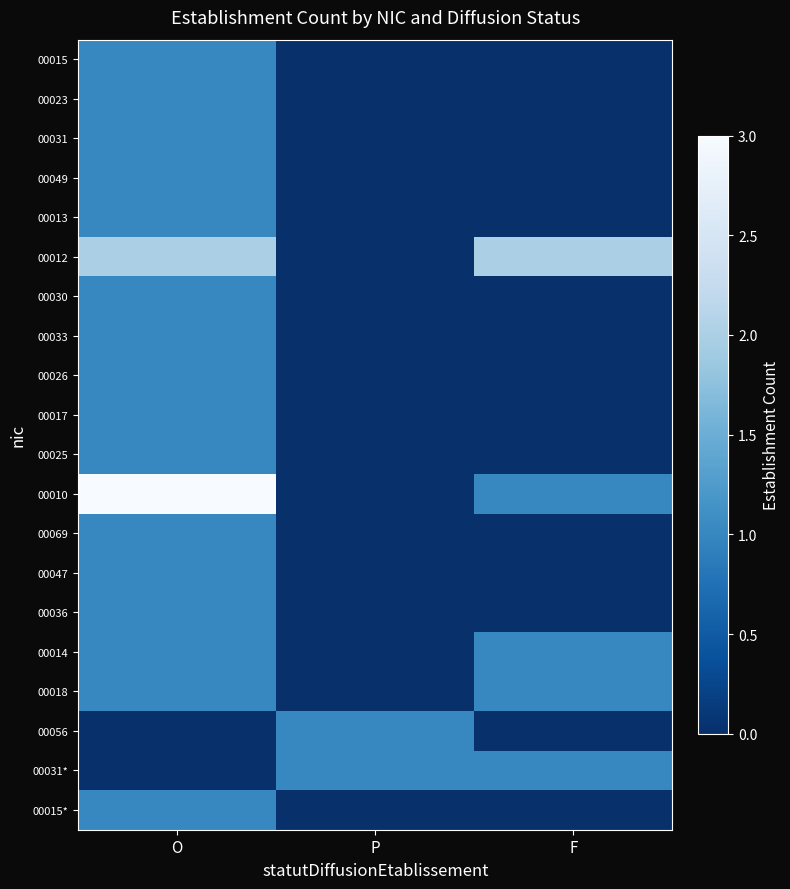

Count the number of data series in this chart.

20